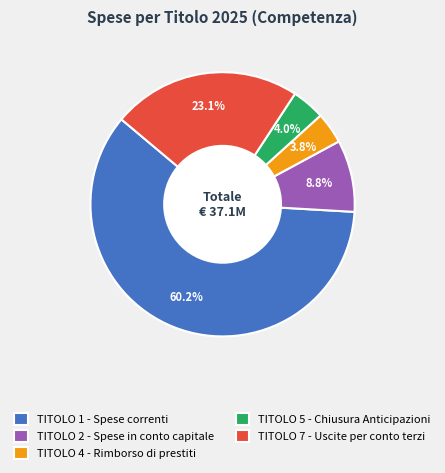

Which slice is the largest?

TITOLO 1 - Spese correnti